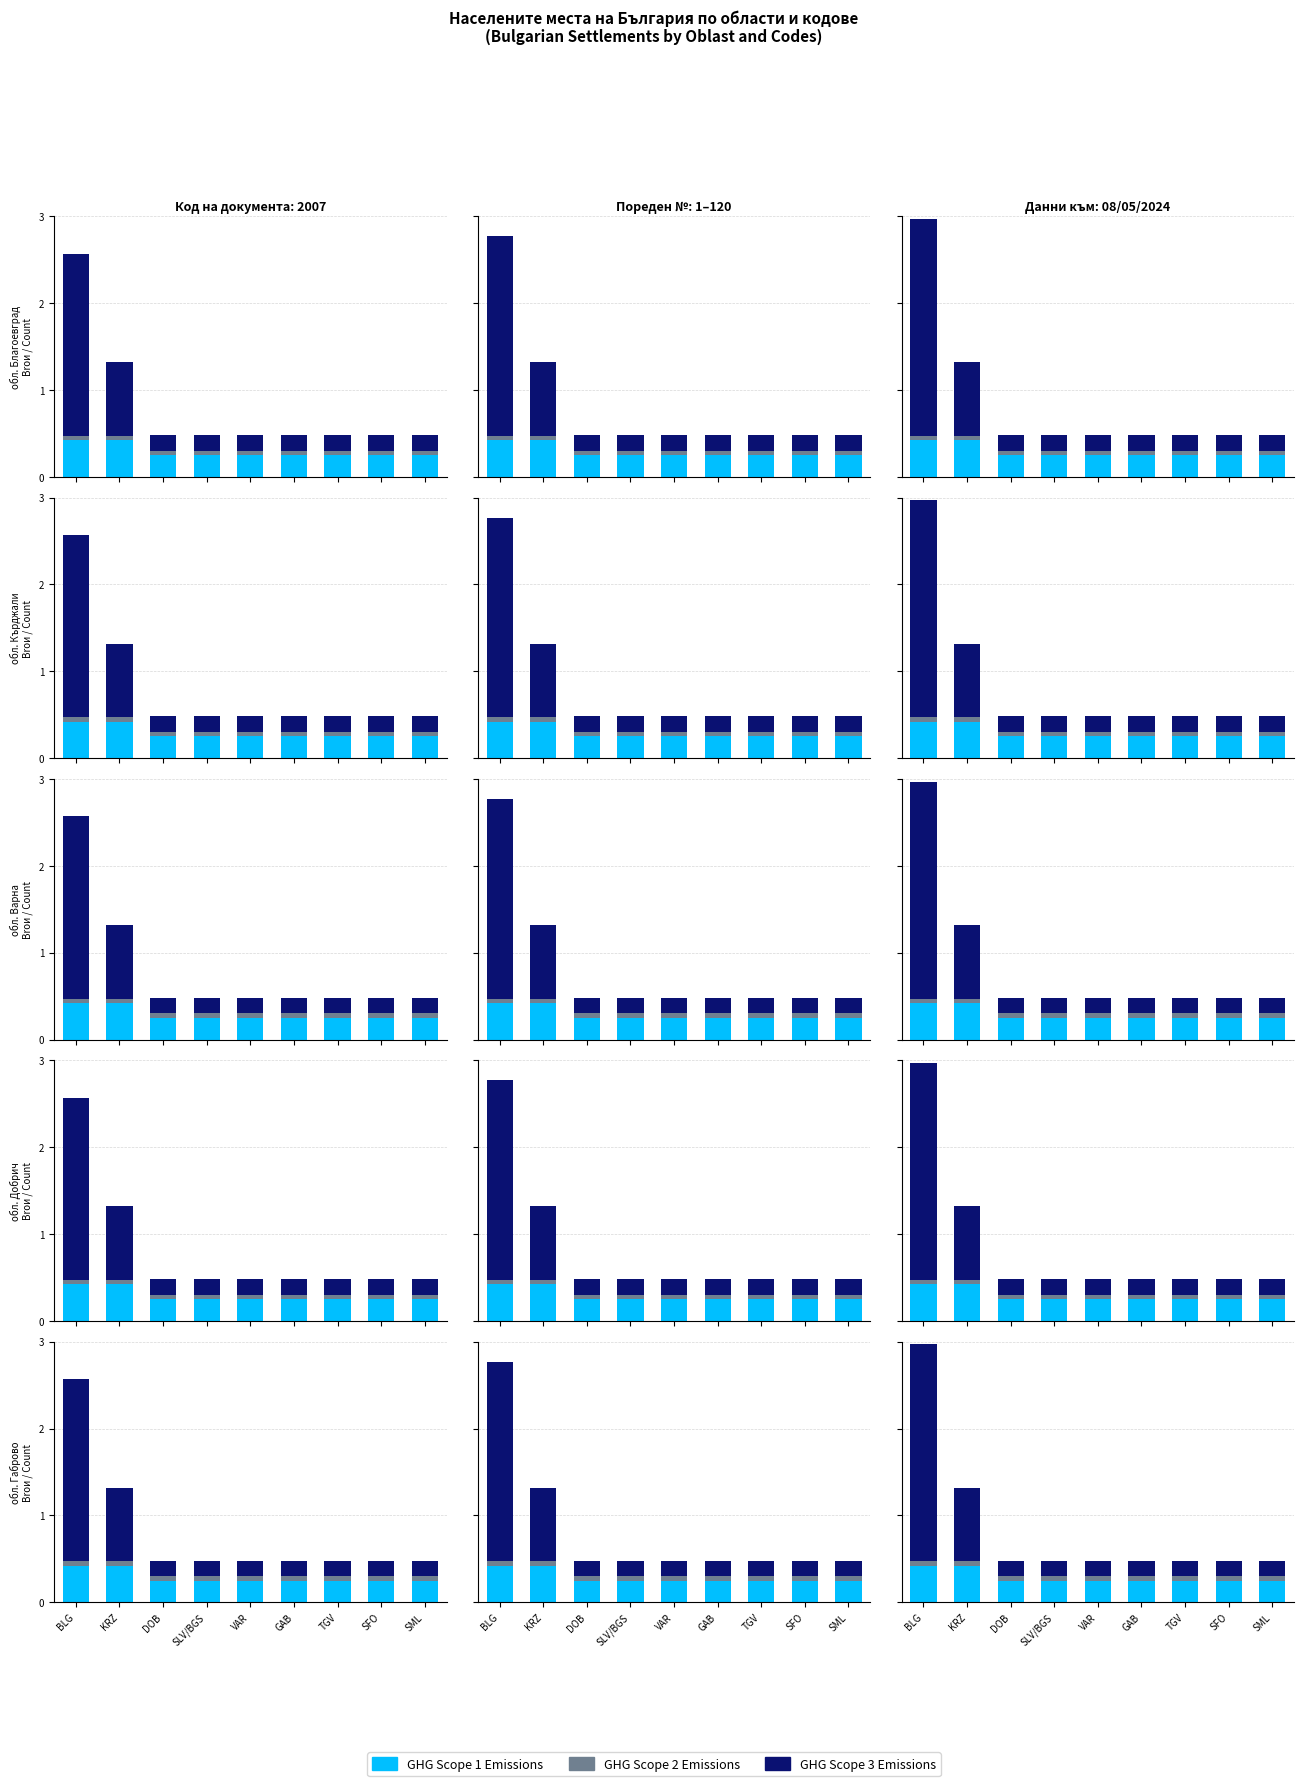

What is the label of the 9th bar from the right?

BLG